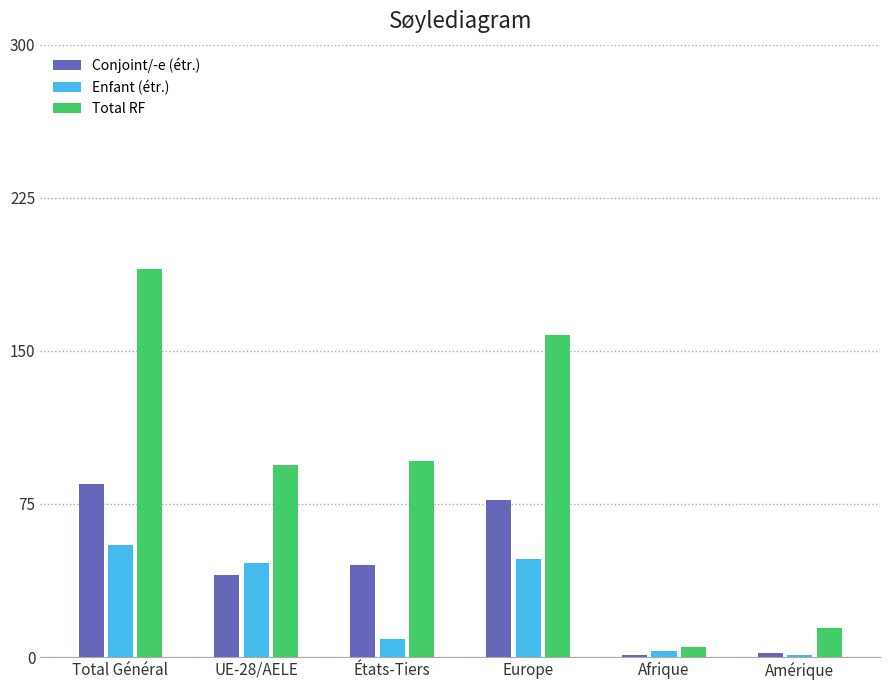

What is the total value across all series at UE-28/AELE?

180